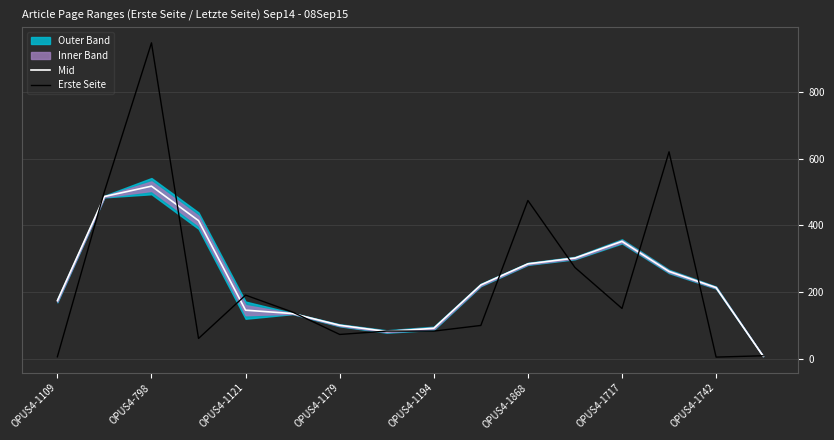

What is the minimum value shown in the chart?

5.0